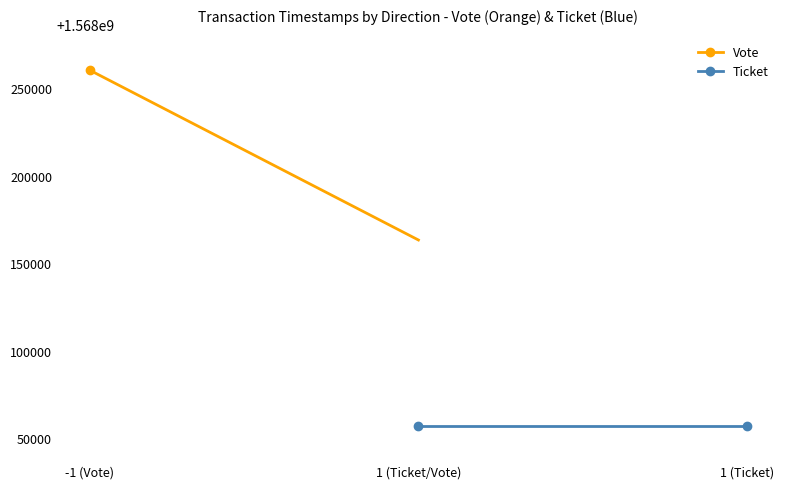

At which label is Vote closest to 1568211751?

-1